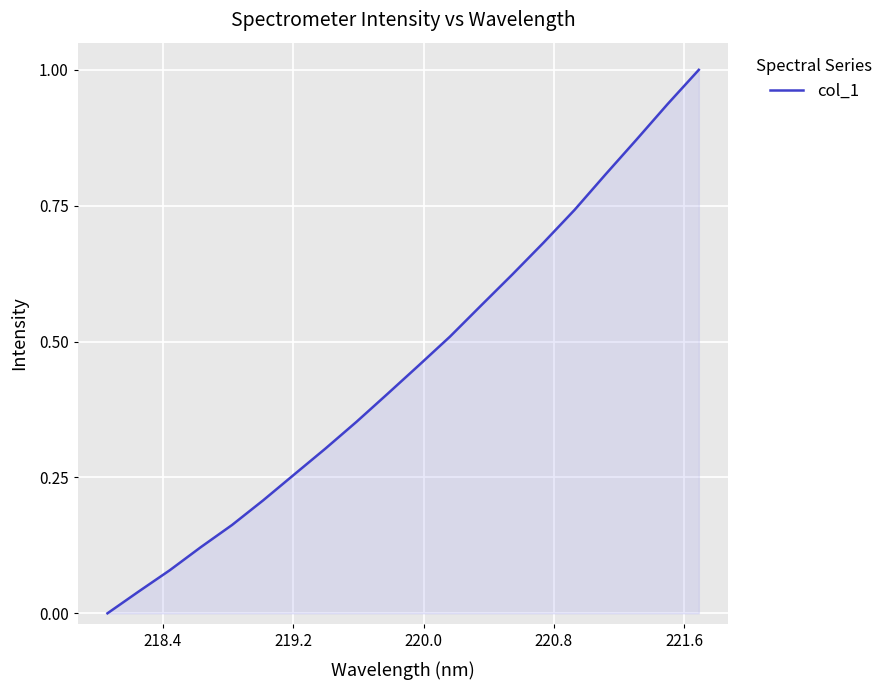

What is the maximum value shown in the chart?

1.0